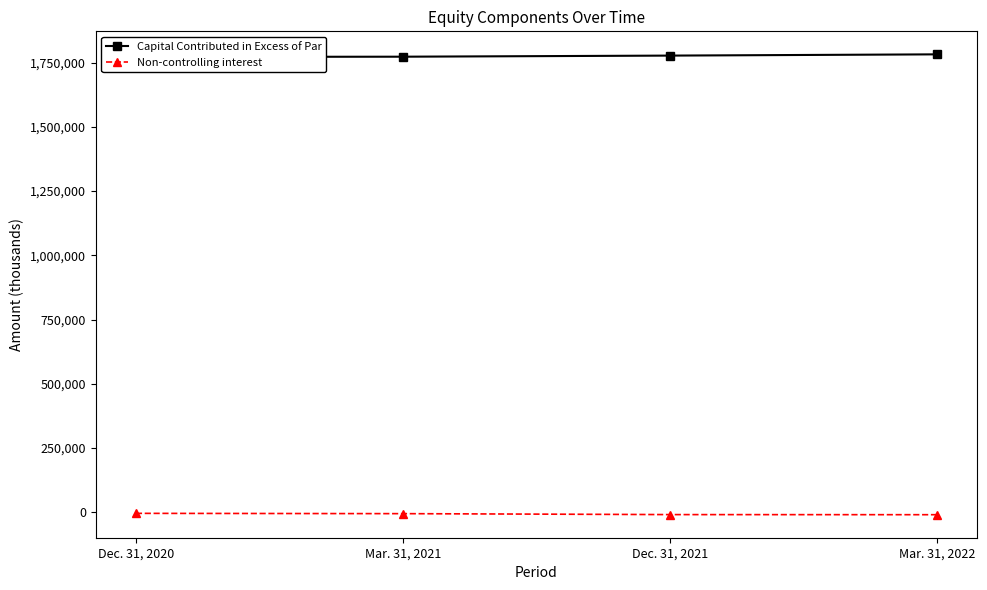

Which has a higher value, Dec. 31, 2021 or Dec. 31, 2020?

Dec. 31, 2021